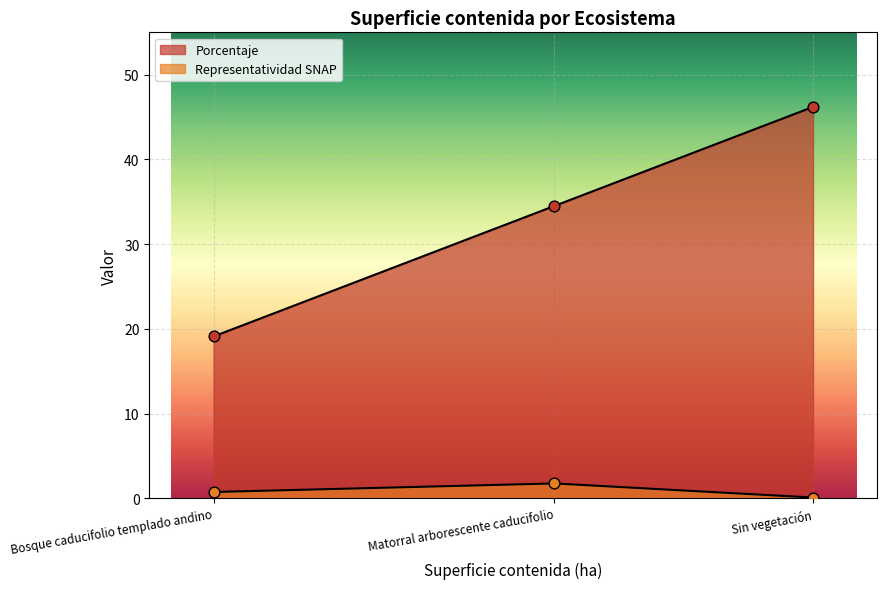

Which series has the largest total across all categories?

Porcentaje